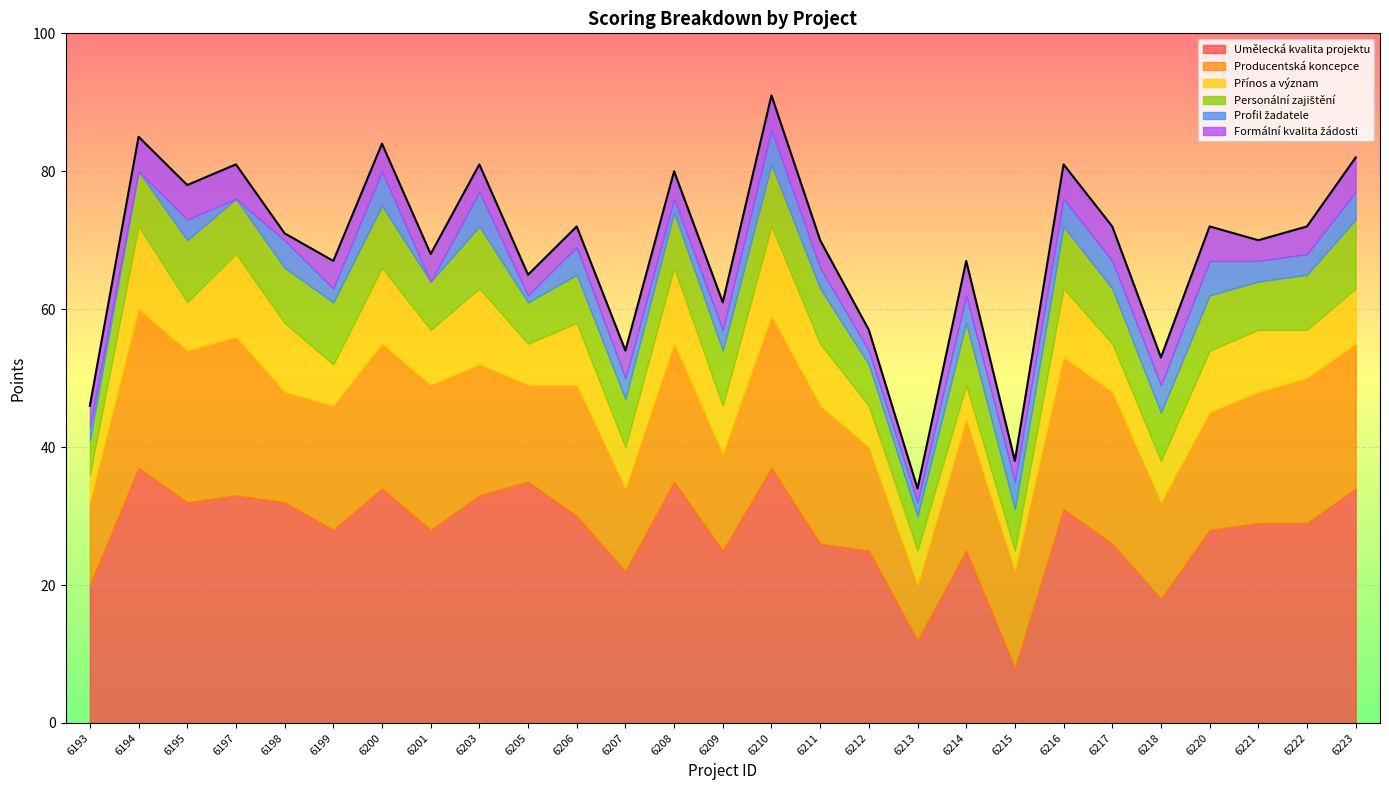

Reading left to right, what are all the values shown in this chart?

Umělecká kvalita projektu: 20	37	32	33	32	28	34	28	33	35	30	22	35	25	37	26	25	12	25	8	31	26	18	28	29	29	34
Producentská koncepce: 12	23	22	23	16	18	21	21	19	14	19	12	20	14	22	20	15	8	19	14	22	22	14	17	19	21	21
Přínos a význam: 4	12	7	12	10	6	11	8	11	6	9	6	11	7	13	9	6	5	5	3	10	7	6	9	9	7	8
Personální zajištění: 5	8	9	8	8	9	9	7	9	6	7	7	8	8	9	8	6	5	9	6	9	8	7	8	7	8	10
Profil žadatele: 2	0	3	0	4	2	5	0	5	1	4	3	2	3	5	3	2	2	4	4	4	4	4	5	3	3	4
Formální kvalita žádosti: 3	5	5	5	1	4	4	4	4	3	3	4	4	4	5	4	3	2	5	3	5	5	4	5	3	4	5